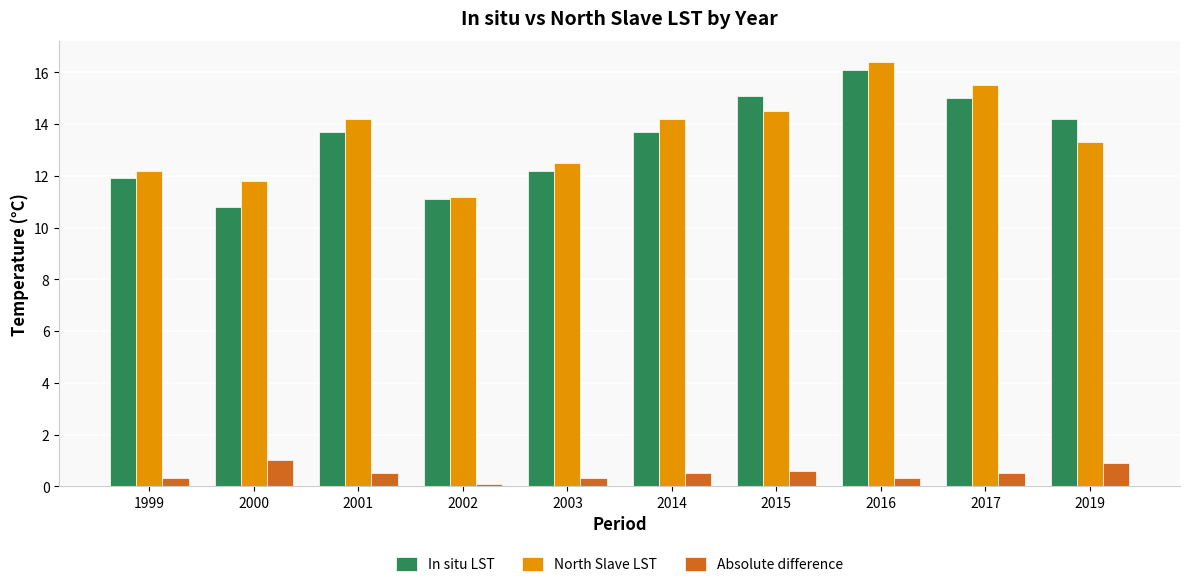

What are all the series names shown in the legend?

In situ LST, North Slave LST, Absolute difference